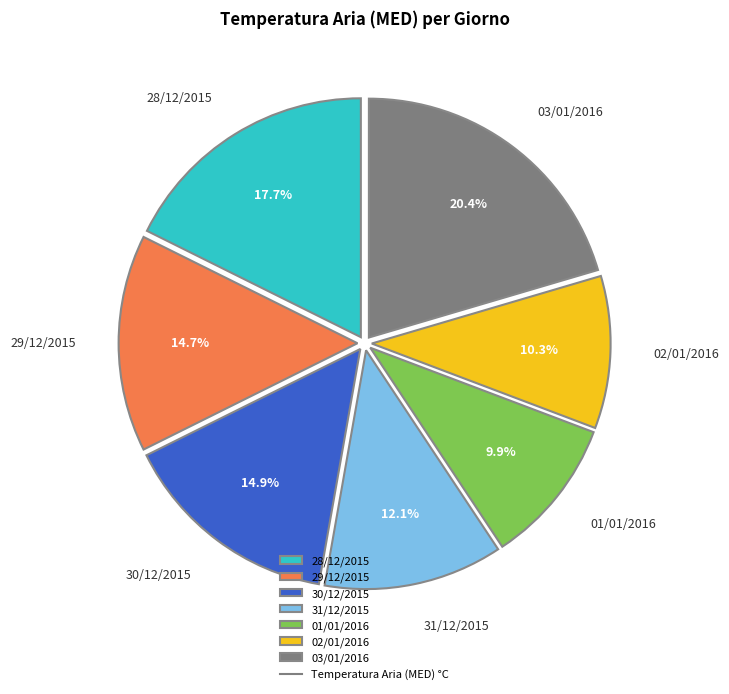

Is there a majority slice in this chart?

No